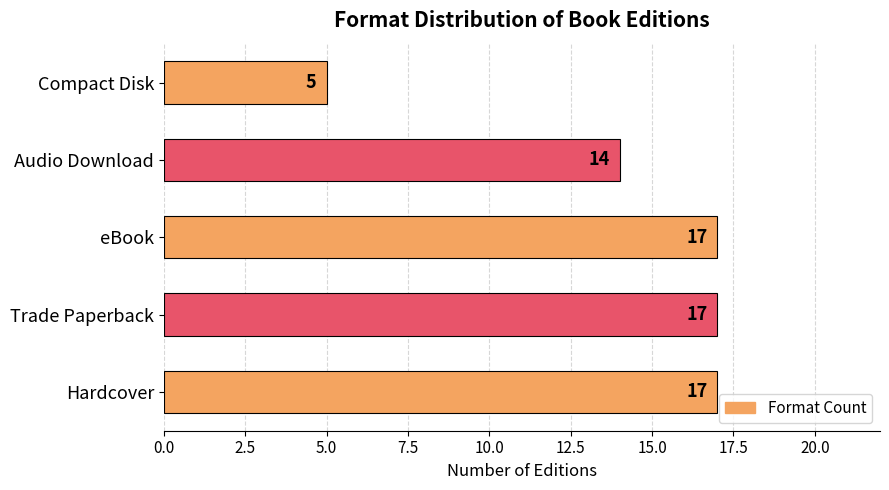

Count the values in the range 14 to 17.

4